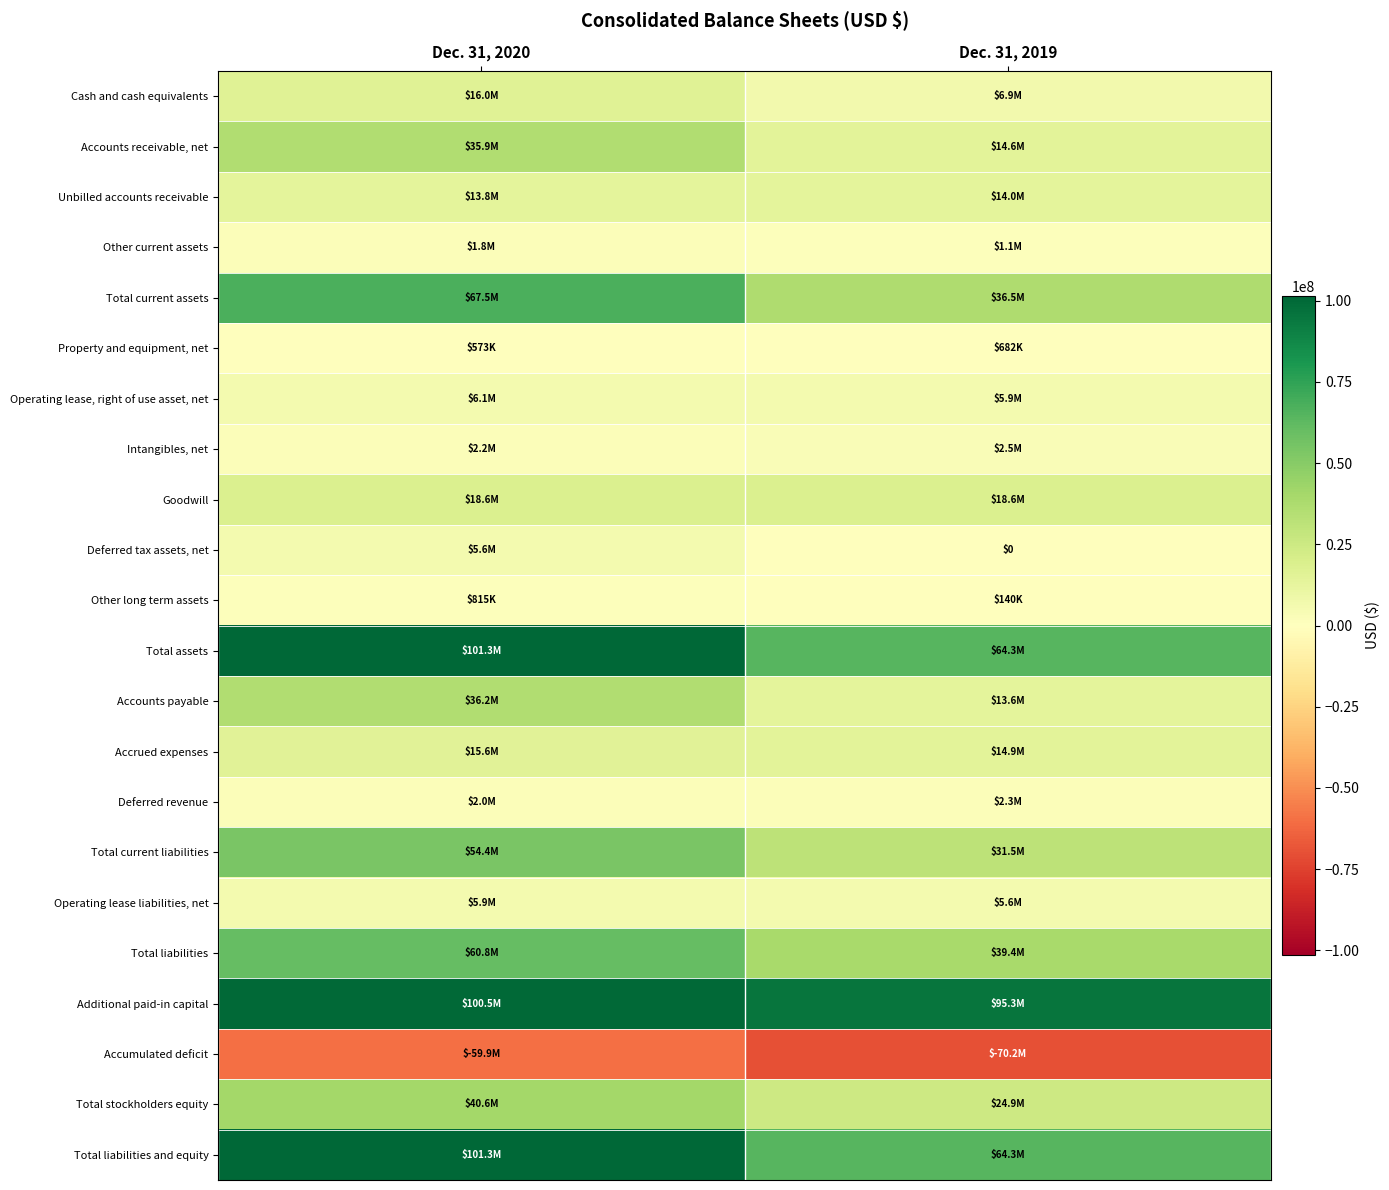

What is the total value across all series at Dec. 31, 2019?

386721116